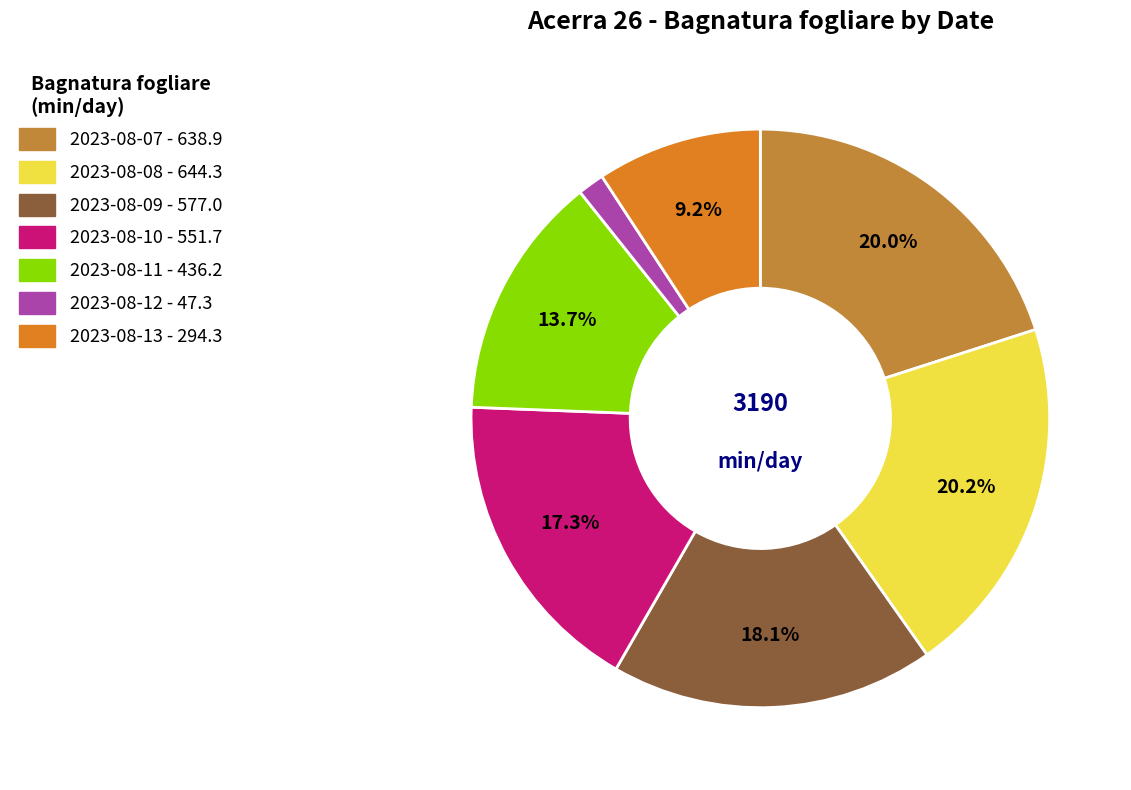

Is the sum of 2023-08-13 and 2023-08-08 greater than half?

No